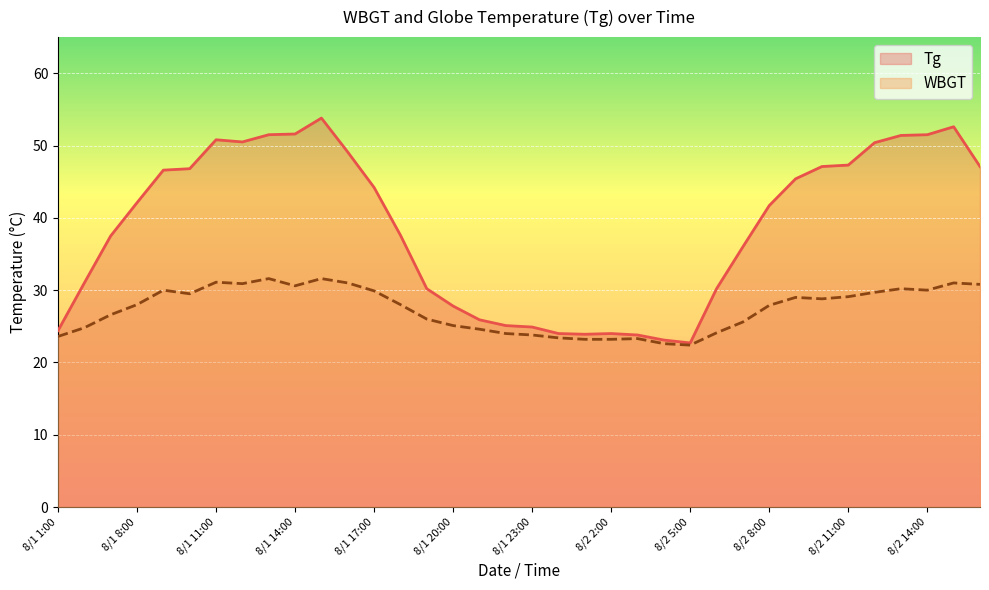

What position from the right is 29?

7